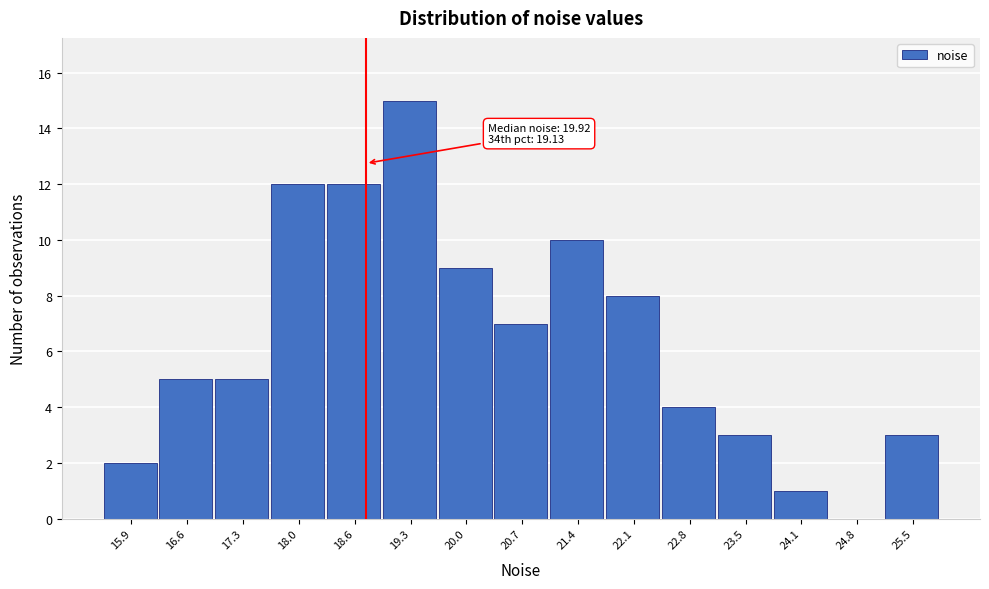

Reading left to right, what are all the values shown in this chart?

15.9=2	16.6=5	17.3=5	18.0=12	18.6=12	19.3=15	20.0=9	20.7=7	21.4=10	22.1=8	22.8=4	23.5=3	24.1=1	24.8=0	25.5=3